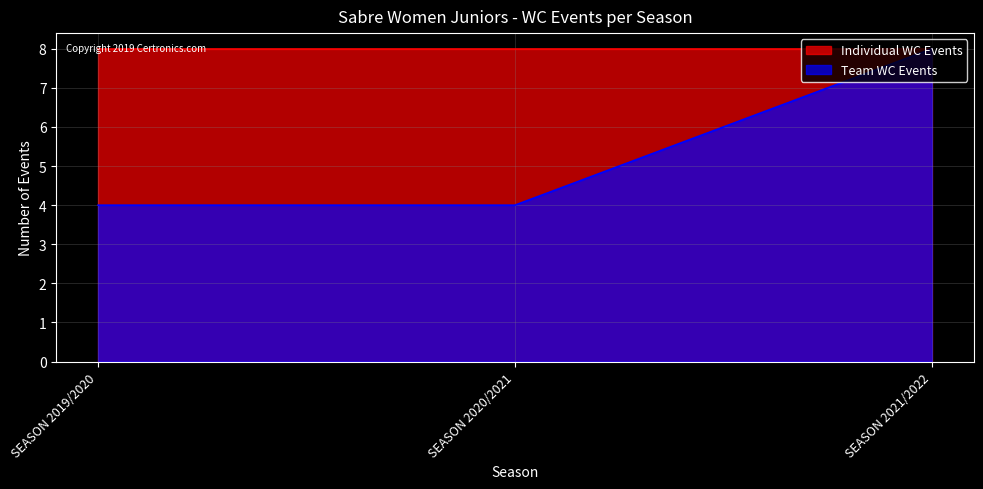

Which label corresponds to the largest value in the chart?

SEASON 2021/2022